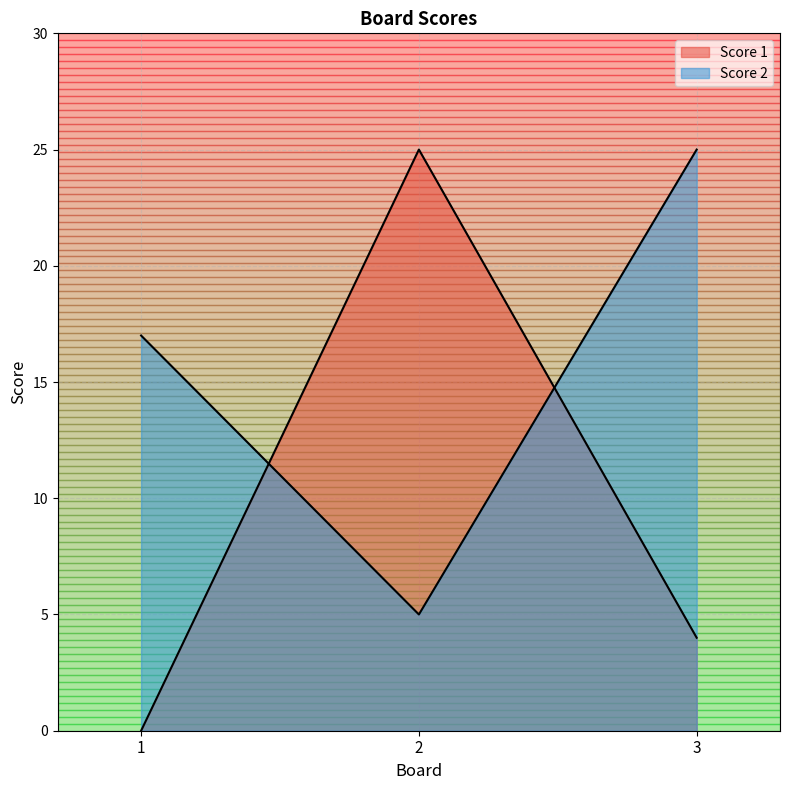

Rank the series by their maximum value, from highest to lowest.

Score 1, Score 2